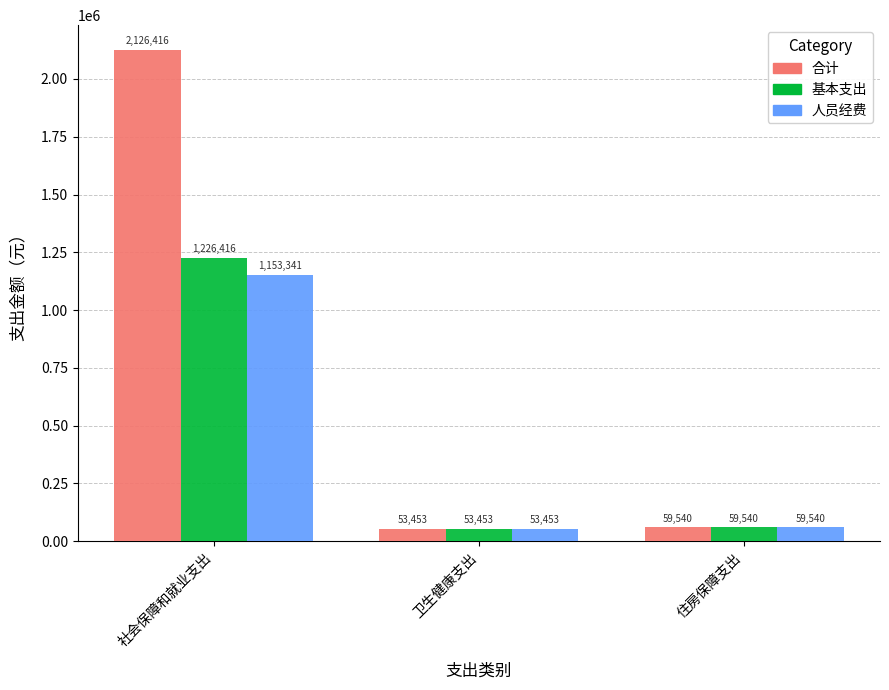

At how many categories does at least one series exceed 1612525?

1